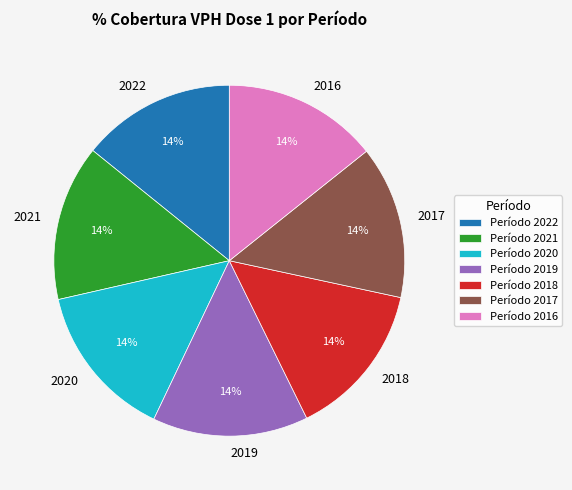

Is there any slice that represents more than half of the pie?

No